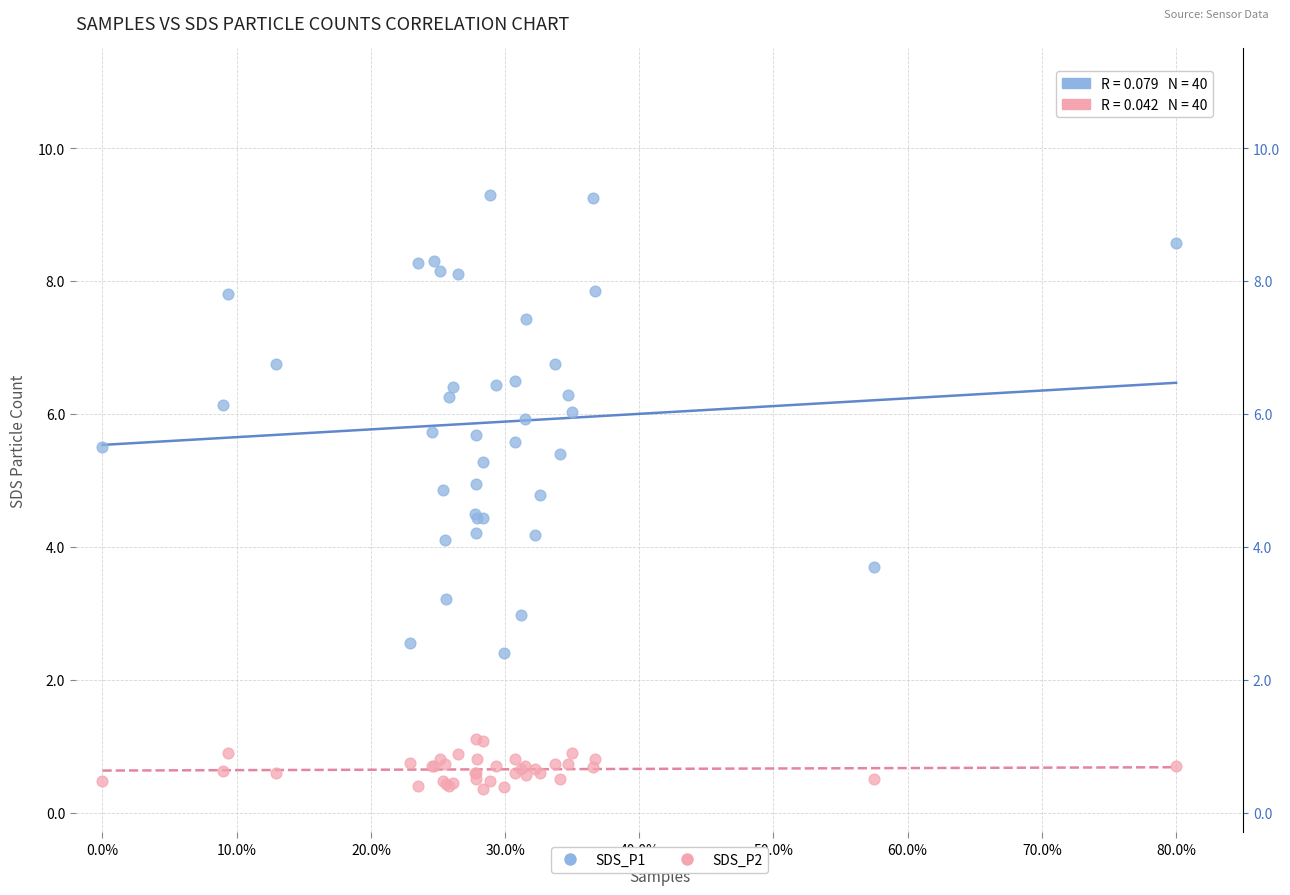

Which series reaches the maximum Y coordinate?

SDS_P1